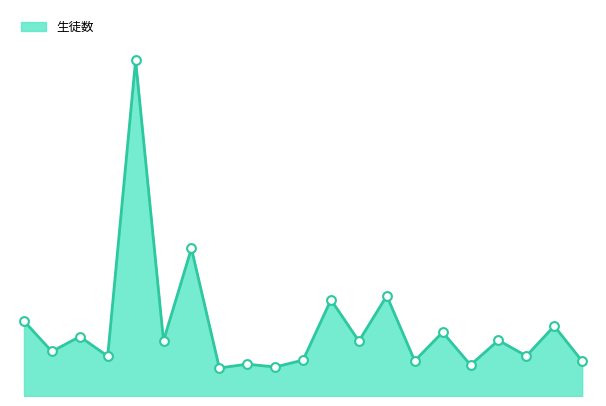

Is this an area chart (filled region under the line)?

Yes